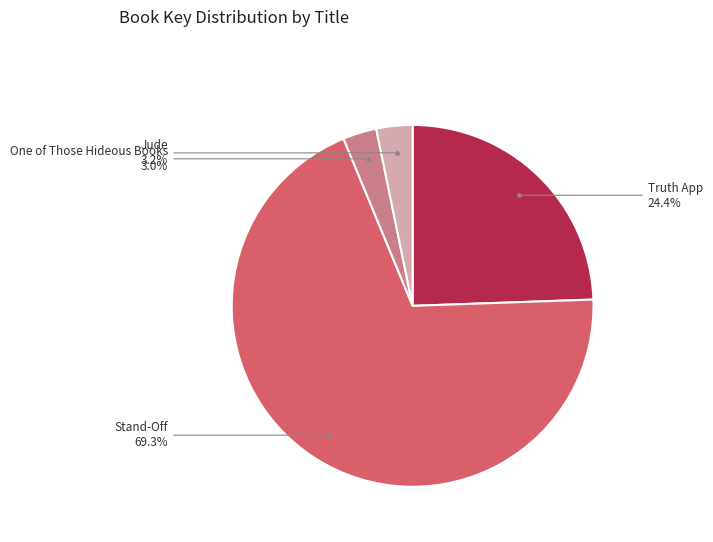

True or false: One of Those Hideous Books accounts for 3% of the total.

True